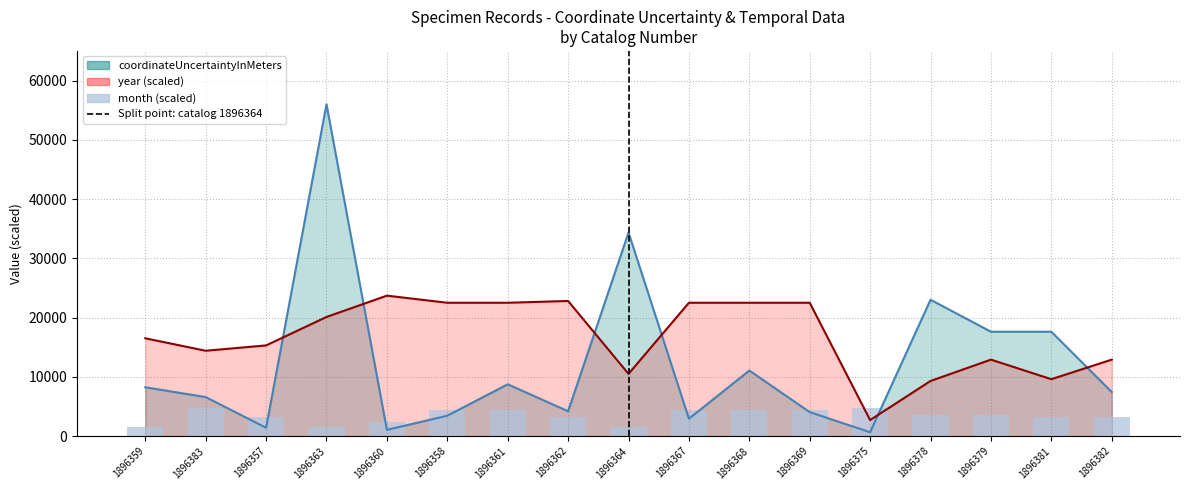

What is the difference between the second highest and minimum values in the coordinateUncertaintyInMeters series?

33706